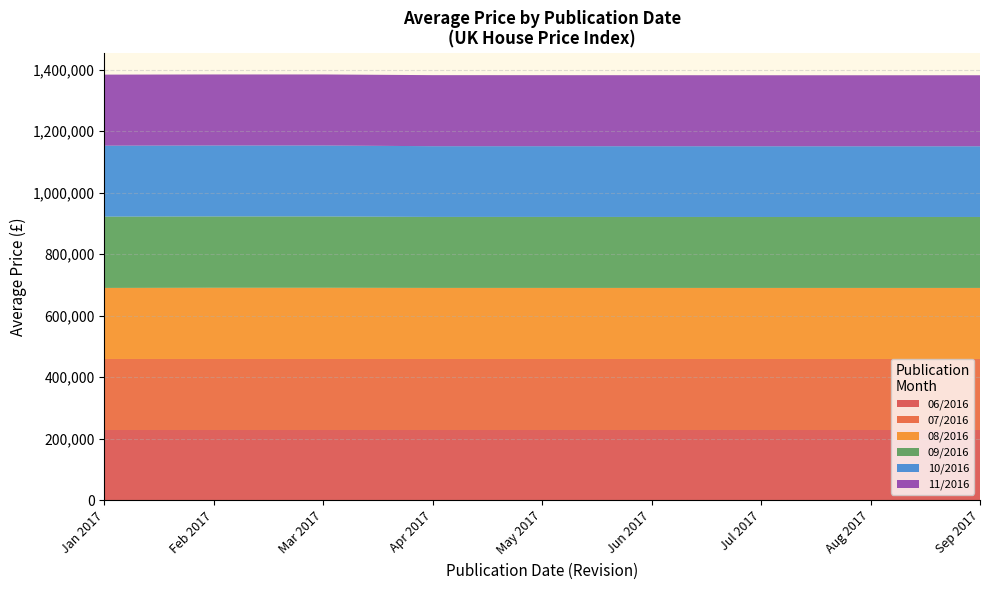

What is the lowest value of the 06/2016 series?

228430